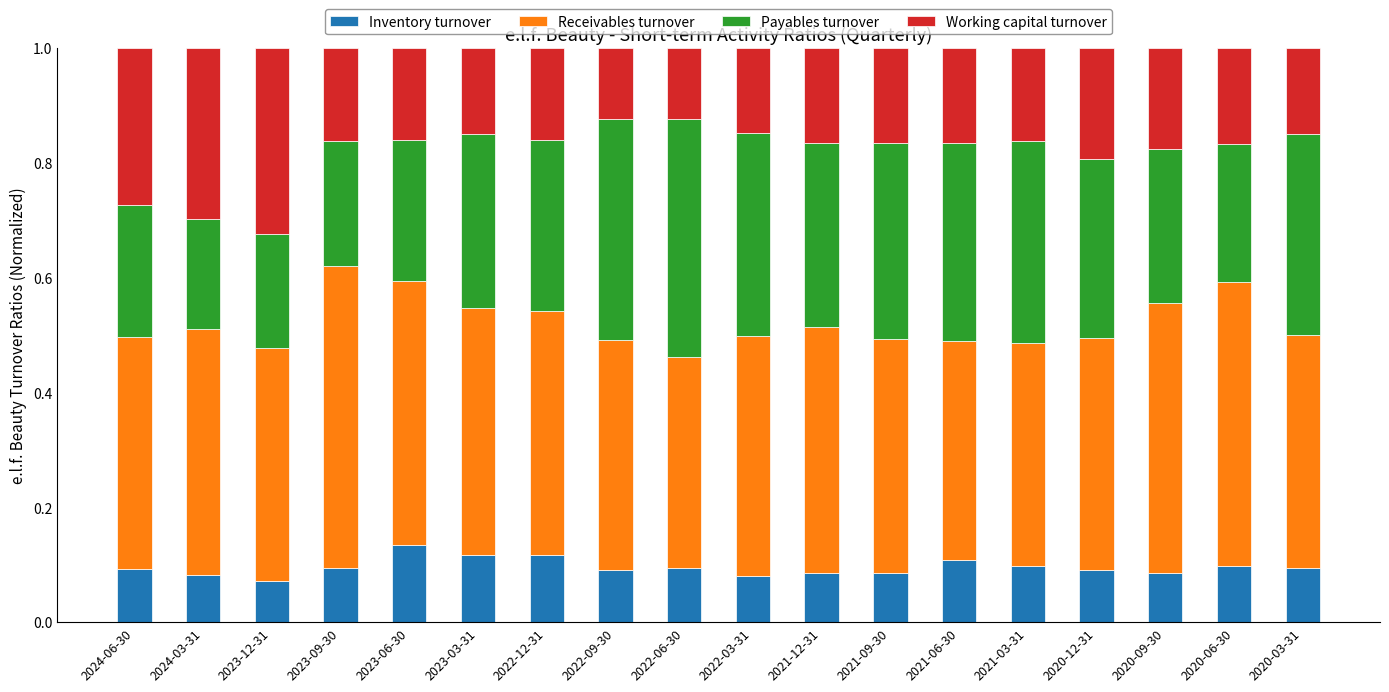

What is the sum of all Inventory turnover values?

1.7